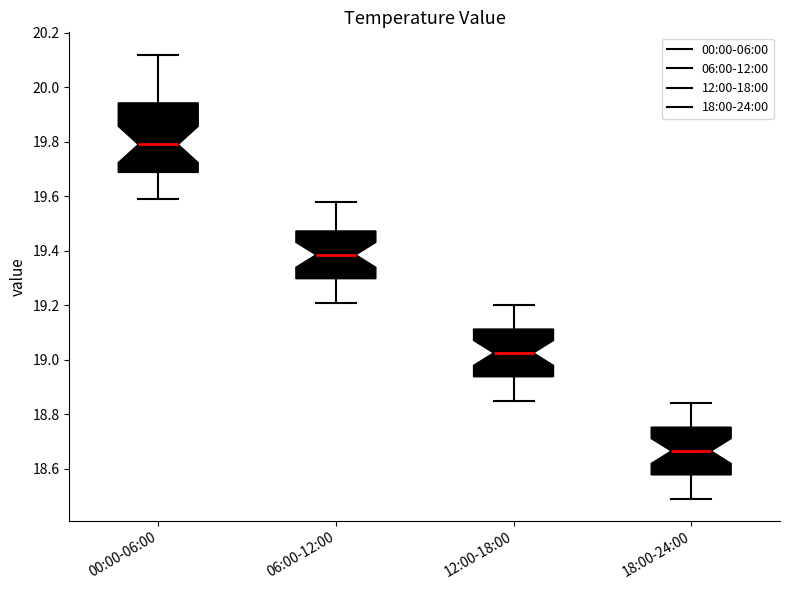

Reading left to right, read every box against the y-axis: the position of its median line, the range the box covers, and the ends of its whiskers. The values are not printed on the chart, so give them approximately, as read against the axis.

00:00-06:00: median 19.80, box 19.68 to 19.94, whiskers 19.60 to 20.12
06:00-12:00: median 19.38, box 19.30 to 19.48, whiskers 19.22 to 19.58
12:00-18:00: median 19.02, box 18.94 to 19.12, whiskers 18.86 to 19.20
18:00-24:00: median 18.66, box 18.58 to 18.76, whiskers 18.50 to 18.84